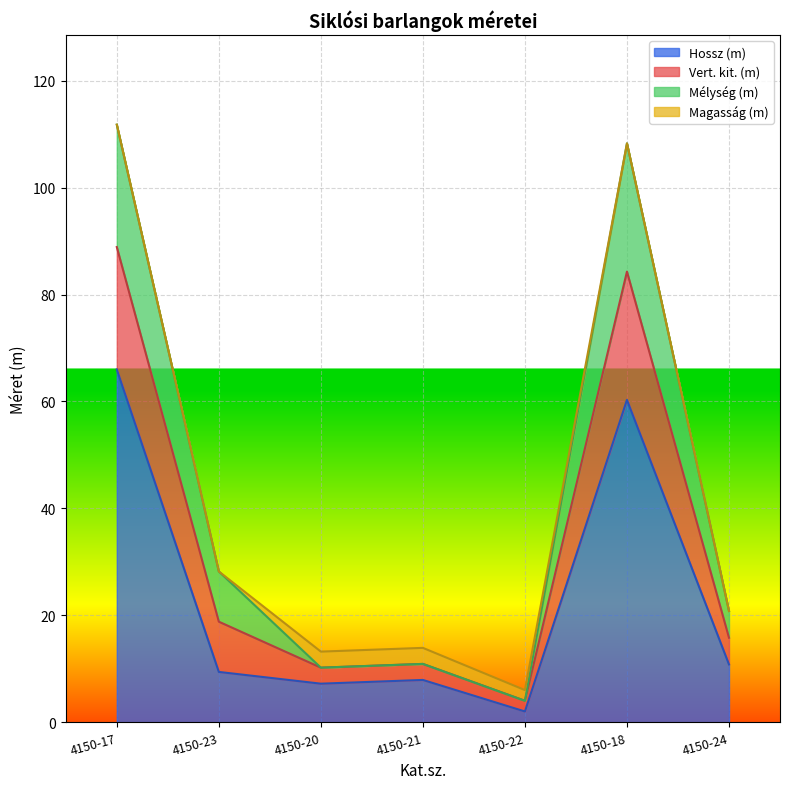

True or false: Vert. kit. (m) has more than 0 points higher than both neighbors.

True